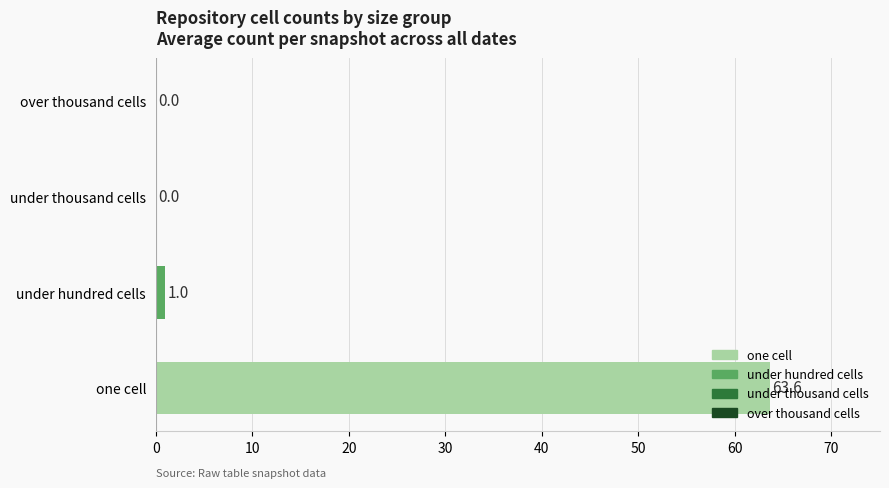

Between one cell and over thousand cells, which is larger?

one cell